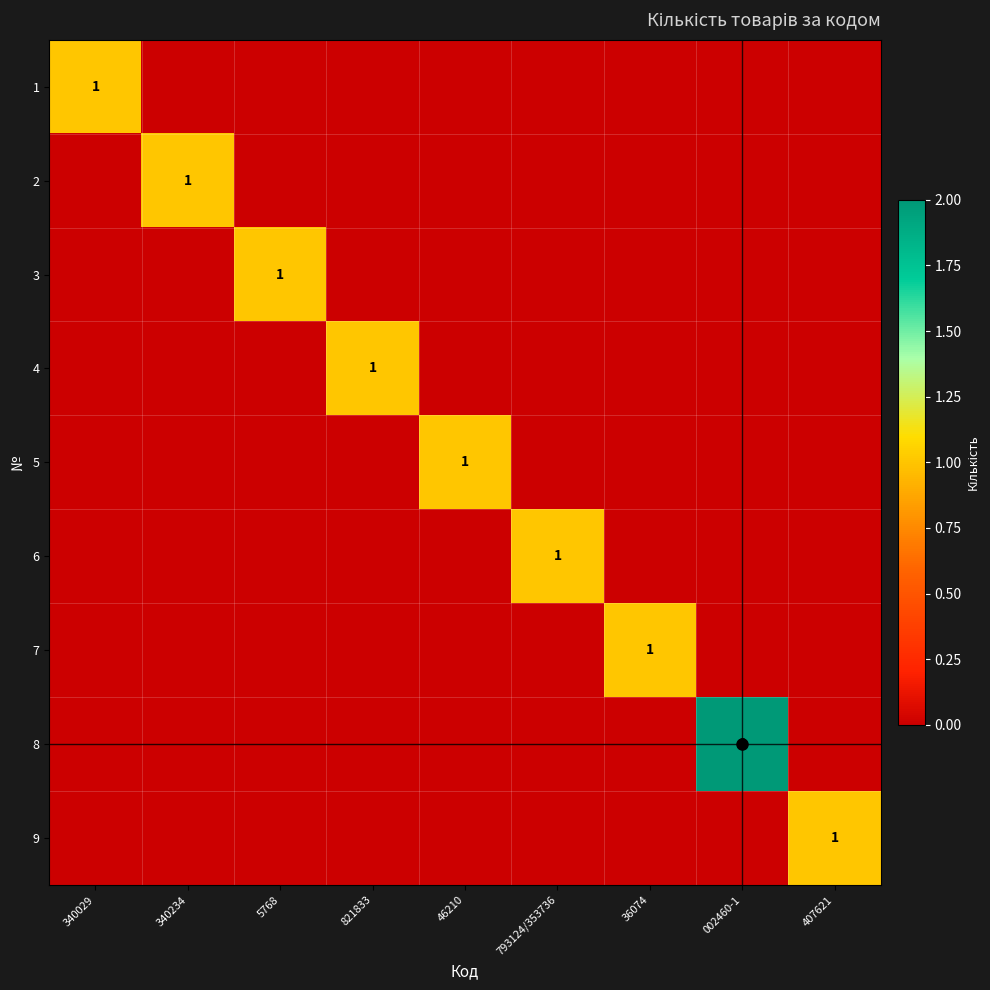

The 2 series shows 2 at 340234. True or false?

False